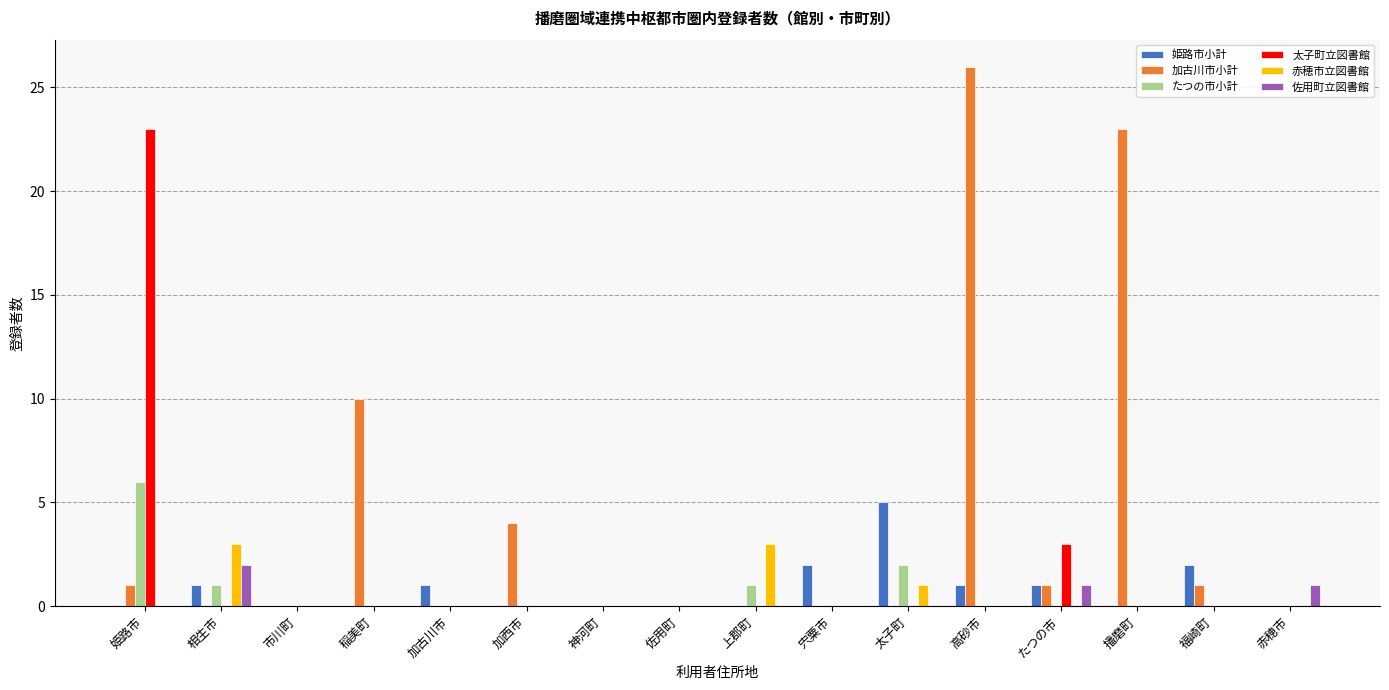

What is the total value across all series at 加古川市?

1